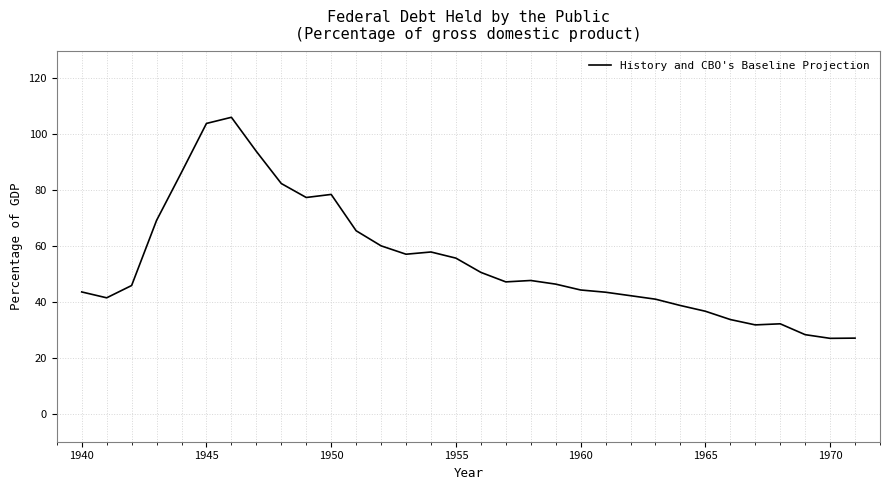

What is the difference between the maximum and minimum values?

79.1